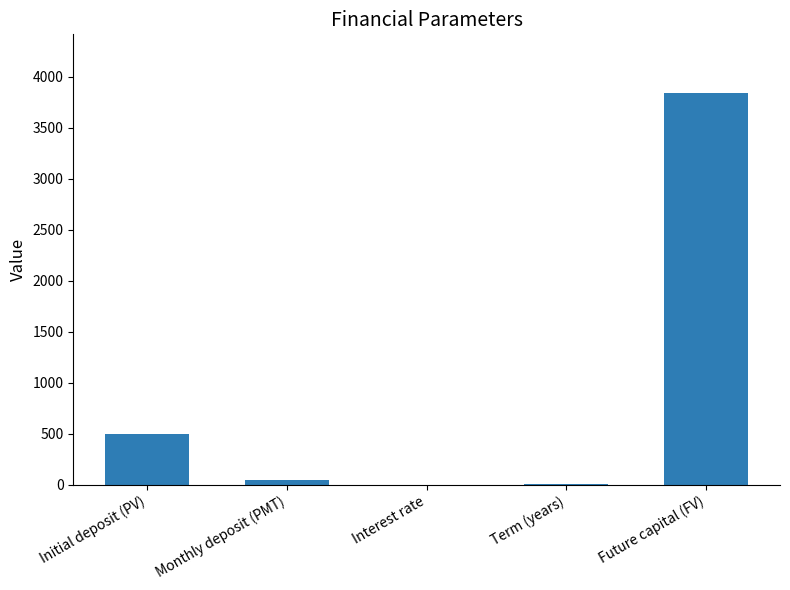

How many distinct data groups are displayed?

1